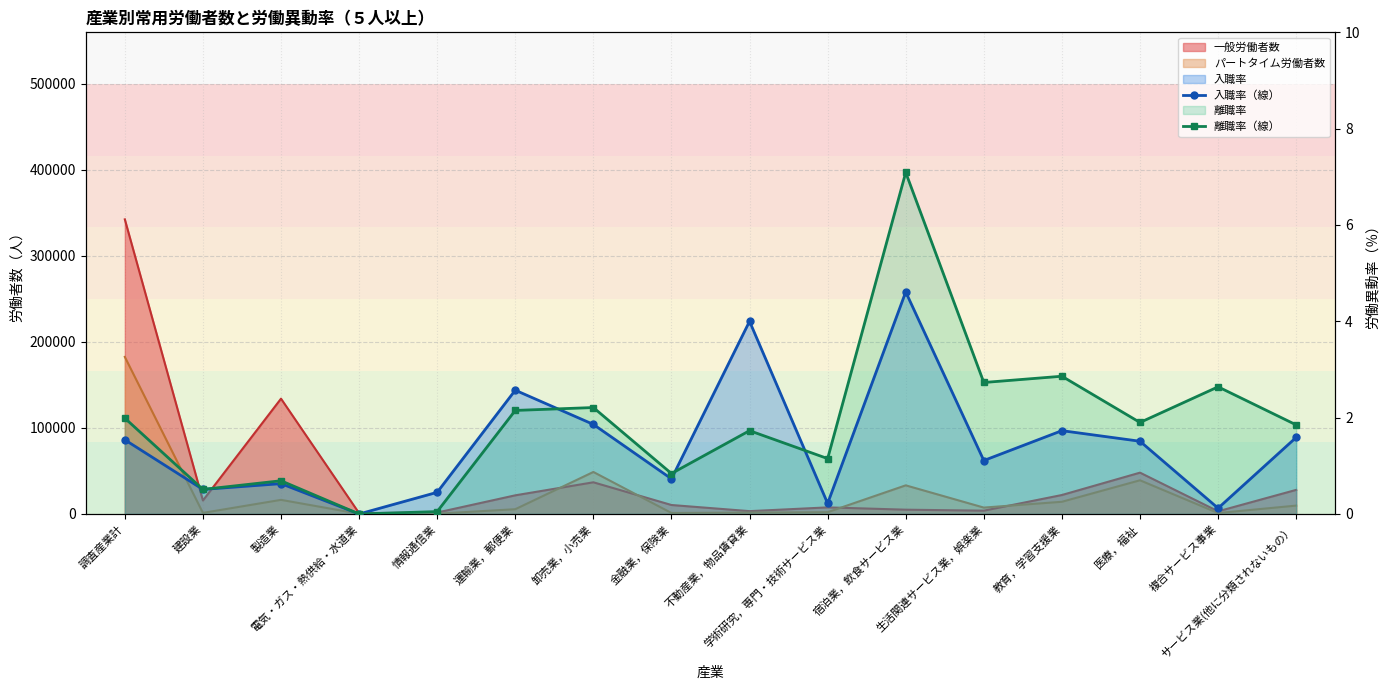

List the series in order of their overall mean, highest first.

離職率（線）, 入職率（線）